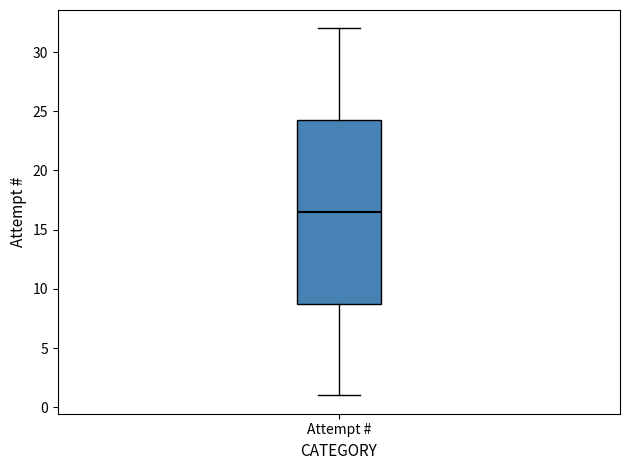

Read this box plot against the y-axis: the position of the median line, the range covered by the box, and the ends of both whiskers. The values are not printed on the chart, so give them approximately, as read against the axis.

median 16.5, box 9.0 to 24.5, whiskers 1.0 to 32.0